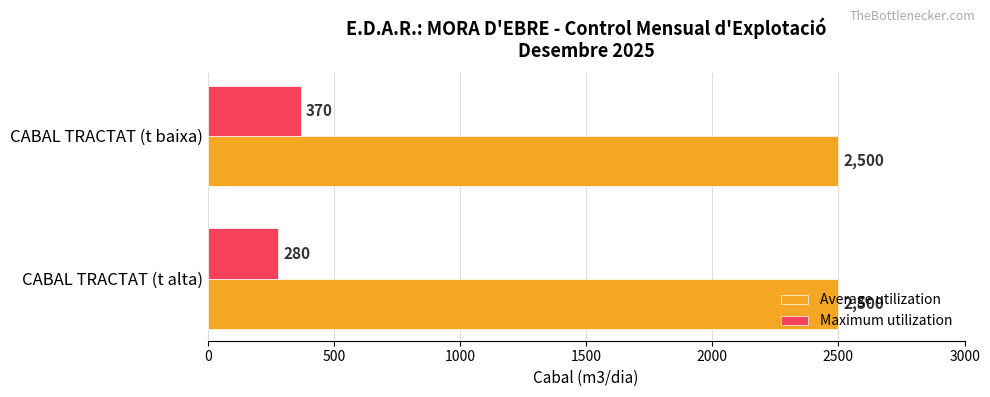

At which category is the sum across all series the highest?

CABAL TRACTAT (t baixa)